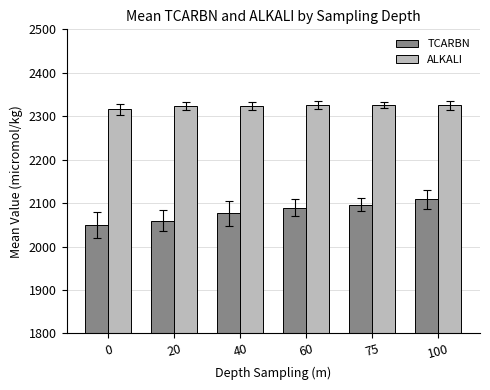

What is the sum of all TCARBN values?

12480.7